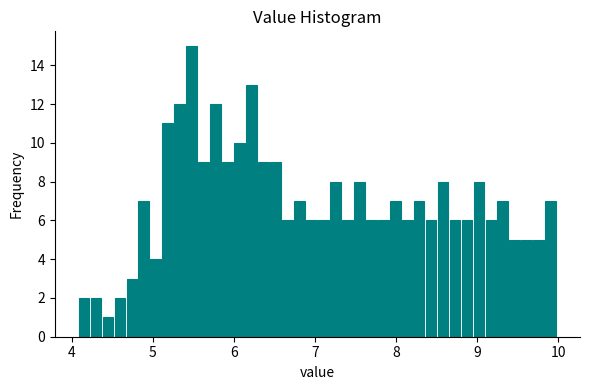

Read against the x-axis, roughly where is the centre of the tallest bar?

5.5